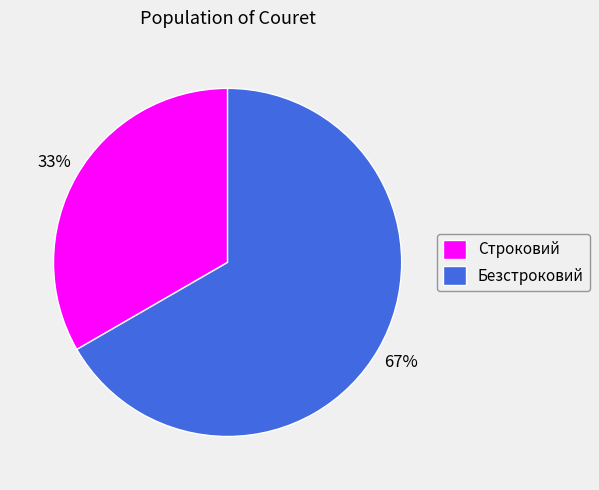

Is Безстроковий the majority of the pie?

Yes